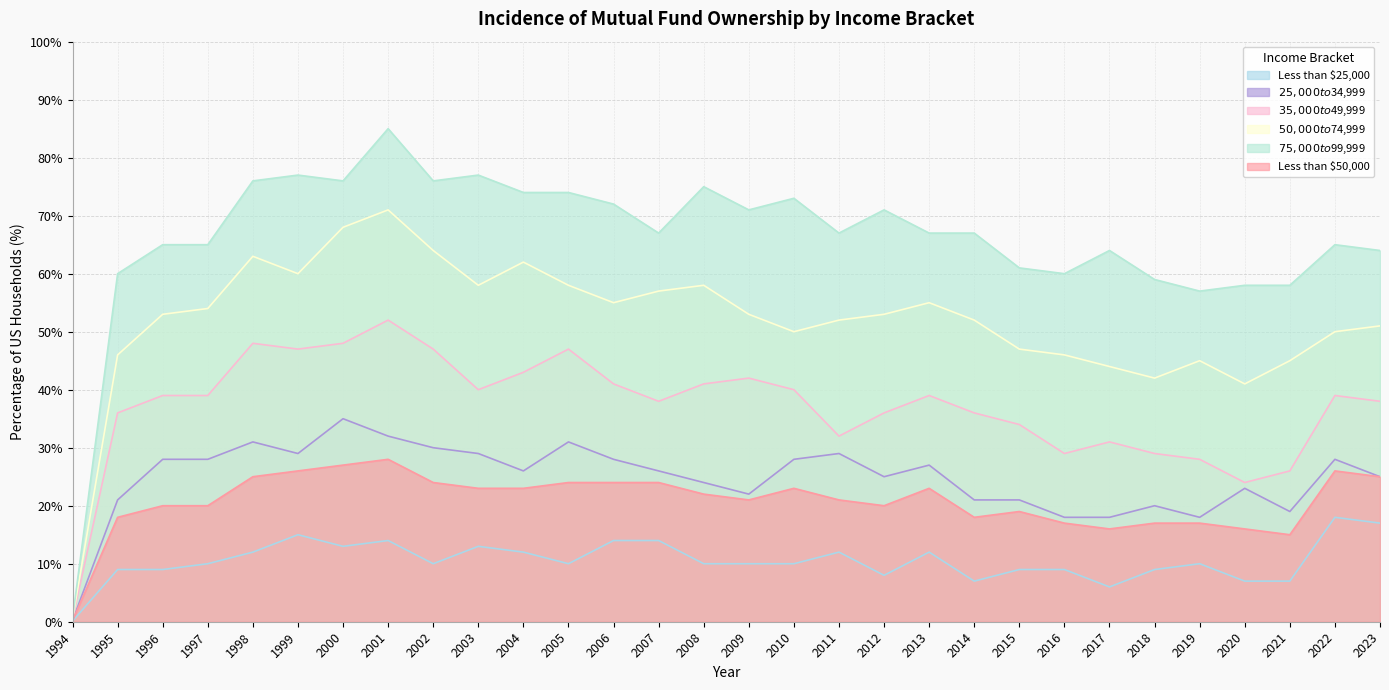

Reading right to left, transcribe all the data shown in this chart.

Less than $25,000: 17.0	18.0	7.0	7.0	10.0	9.0	6.0	9.0	9.0	7.0	12.0	8.0	12.0	10.0	10.0	10.0	14.0	14.0	10.0	12.0	13.0	10.0	14.0	13.0	15.0	12.0	10.0	9.0	9.0	0.1
$25,000 to $34,999: 25.0	28.0	19.0	23.0	18.0	20.0	18.0	18.0	21.0	21.0	27.0	25.0	29.0	28.0	22.0	24.0	26.0	28.0	31.0	26.0	29.0	30.0	32.0	35.0	29.0	31.0	28.0	28.0	21.0	0.2
$35,000 to $49,999: 38.0	39.0	26.0	24.0	28.0	29.0	31.0	29.0	34.0	36.0	39.0	36.0	32.0	40.0	42.0	41.0	38.0	41.0	47.0	43.0	40.0	47.0	52.0	48.0	47.0	48.0	39.0	39.0	36.0	0.4
$50,000 to $74,999: 51.0	50.0	45.0	41.0	45.0	42.0	44.0	46.0	47.0	52.0	55.0	53.0	52.0	50.0	53.0	58.0	57.0	55.0	58.0	62.0	58.0	64.0	71.0	68.0	60.0	63.0	54.0	53.0	46.0	0.5
$75,000 to $99,999: 64.0	65.0	58.0	58.0	57.0	59.0	64.0	60.0	61.0	67.0	67.0	71.0	67.0	73.0	71.0	75.0	67.0	72.0	74.0	74.0	77.0	76.0	85.0	76.0	77.0	76.0	65.0	65.0	60.0	0.6
Less than $50,000: 25.0	26.0	15.0	16.0	17.0	17.0	16.0	17.0	19.0	18.0	23.0	20.0	21.0	23.0	21.0	22.0	24.0	24.0	24.0	23.0	23.0	24.0	28.0	27.0	26.0	25.0	20.0	20.0	18.0	0.2